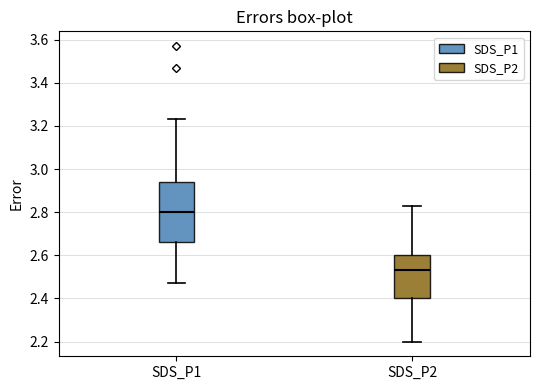

Reading left to right, read every box against the y-axis: the position of its median line, the range the box covers, and the ends of its whiskers. The values are not printed on the chart, so give them approximately, as read against the axis.

SDS_P1: median 2.80, box 2.66 to 2.94, whiskers 2.48 to 3.24
SDS_P2: median 2.54, box 2.40 to 2.60, whiskers 2.20 to 2.84